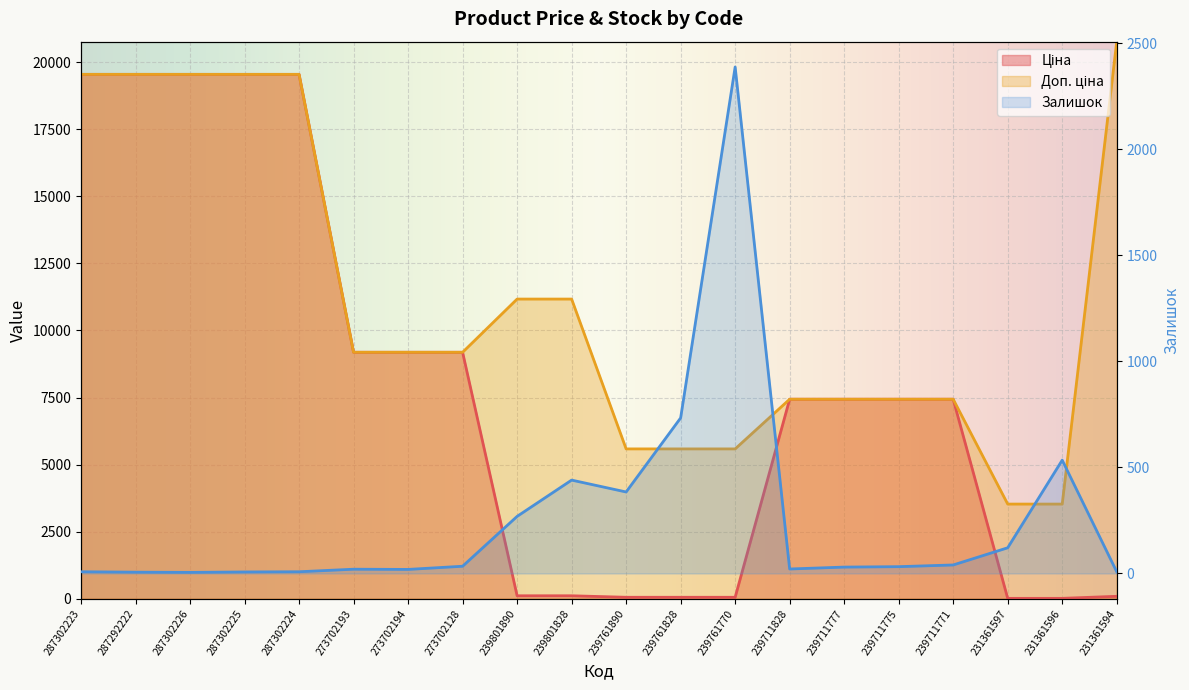

What is the label of the 3rd point from the left?

287302226